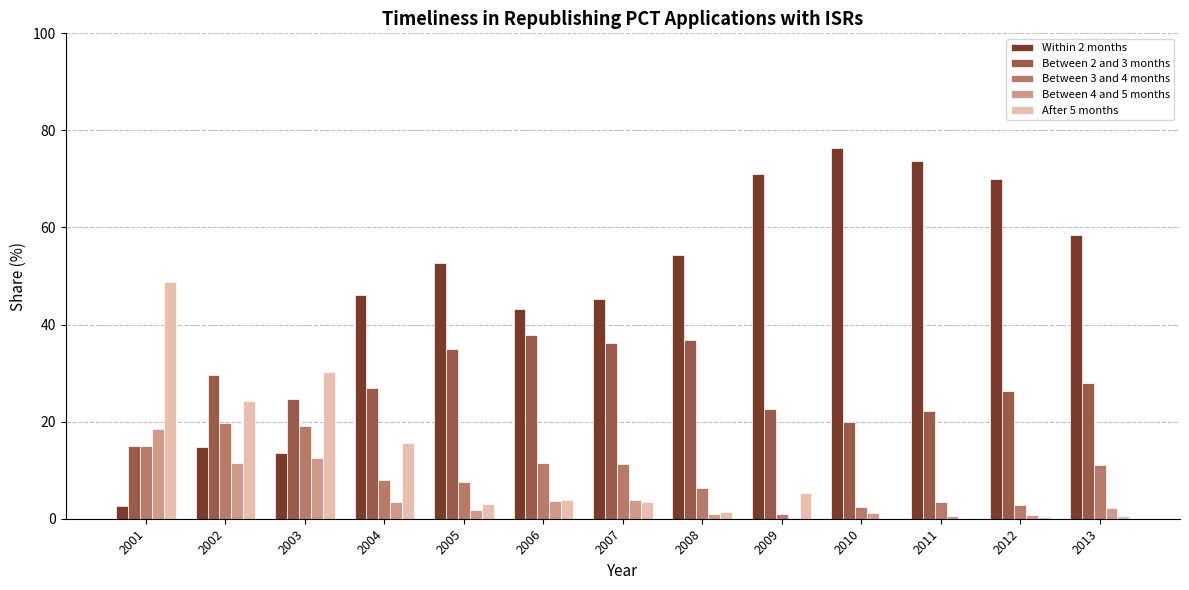

What is the maximum value for Within 2 months?

76.3